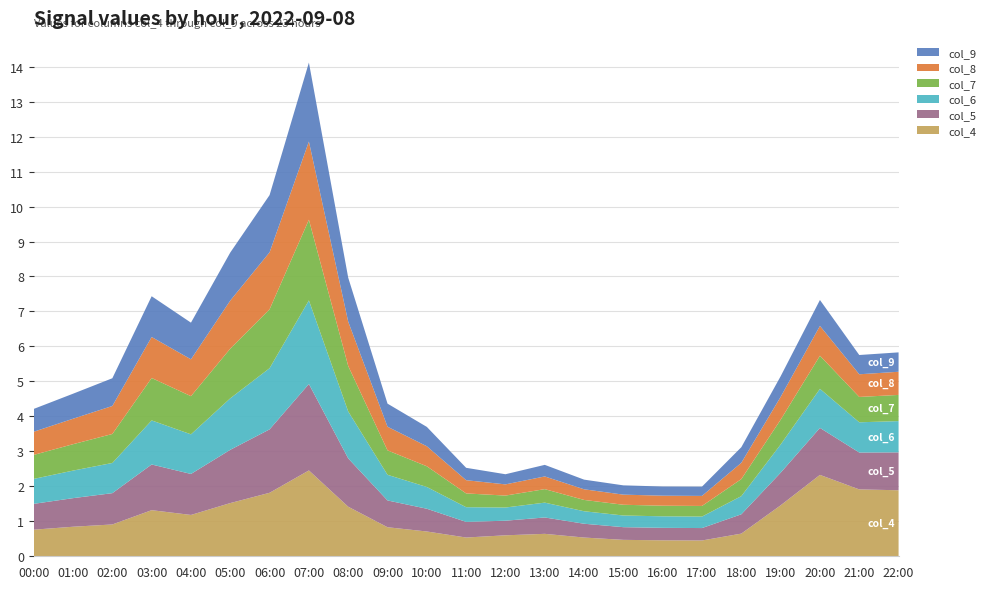

Reading right to left, extract all data points from this chart.

col_4: 1.9	1.9	2.3	1.5	0.6	0.5	0.5	0.5	0.5	0.6	0.6	0.5	0.7	0.8	1.4	2.5	1.8	1.5	1.2	1.3	0.9	0.8	0.8
col_5: 1.1	1.1	1.3	0.9	0.6	0.4	0.4	0.4	0.4	0.5	0.4	0.4	0.7	0.8	1.4	2.5	1.8	1.5	1.2	1.3	0.9	0.8	0.7
col_6: 0.9	0.9	1.1	0.8	0.5	0.3	0.3	0.3	0.4	0.4	0.4	0.4	0.6	0.7	1.3	2.4	1.7	1.5	1.1	1.3	0.9	0.8	0.7
col_7: 0.7	0.7	0.9	0.7	0.5	0.3	0.3	0.3	0.3	0.4	0.3	0.4	0.6	0.7	1.3	2.3	1.7	1.4	1.1	1.2	0.8	0.8	0.7
col_8: 0.7	0.6	0.9	0.7	0.5	0.3	0.3	0.3	0.3	0.4	0.3	0.4	0.6	0.7	1.3	2.2	1.6	1.4	1.1	1.2	0.8	0.7	0.7
col_9: 0.6	0.6	0.7	0.6	0.4	0.3	0.3	0.3	0.3	0.3	0.3	0.4	0.6	0.7	1.3	2.3	1.6	1.4	1.0	1.2	0.8	0.7	0.7